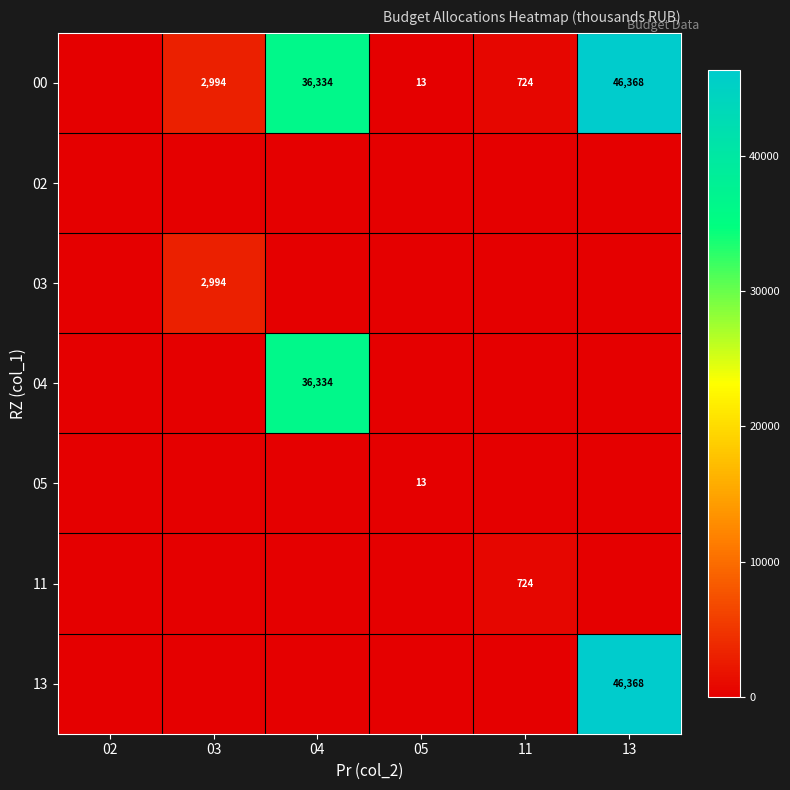

How many categories are shown in the chart?

6